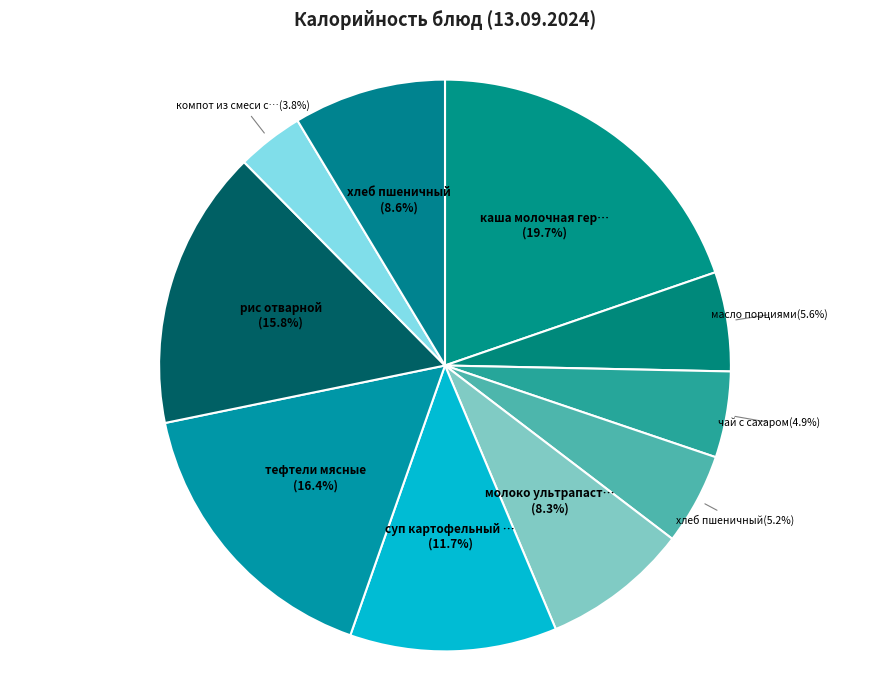

Count the number of slices in the pie.

10